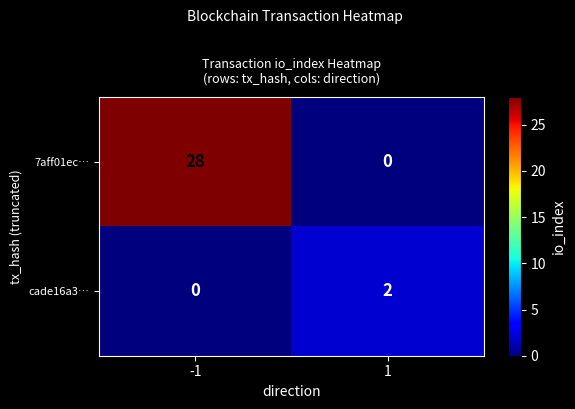

At which category is the sum across all series the highest?

-1